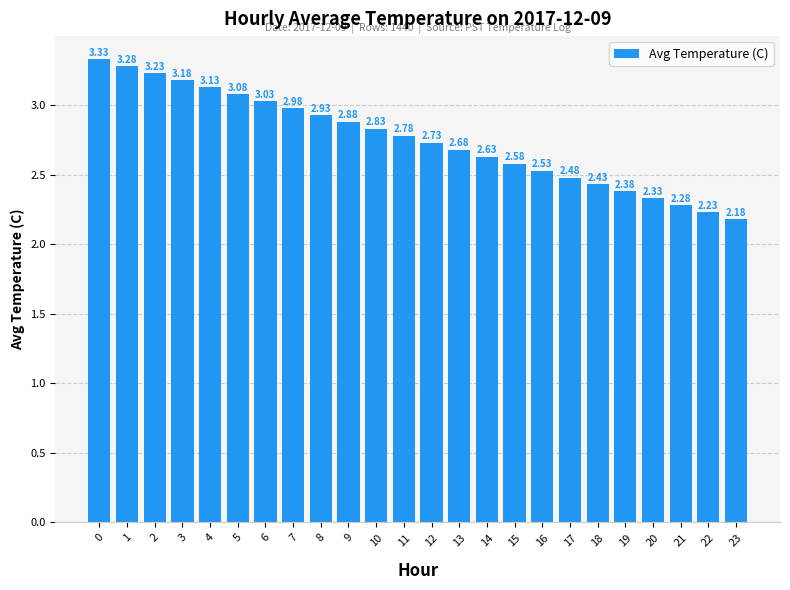

What is the sum of all values?

66.1